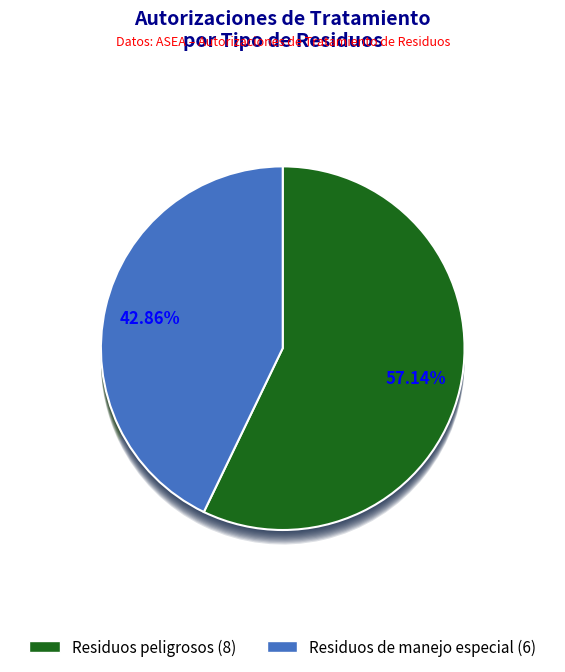

What percentage is the Residuos peligrosos slice, to the nearest percent?

57%